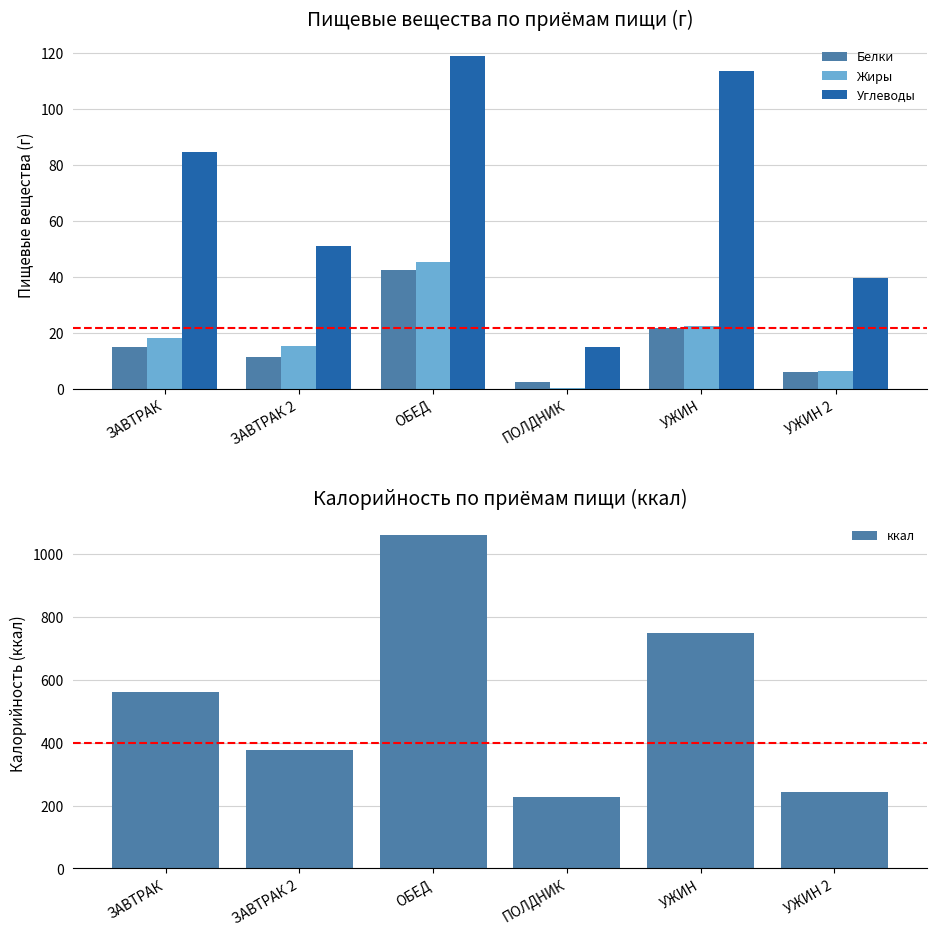

What is the approximate value of ккал at ЗАВТРАК 2?

376.5